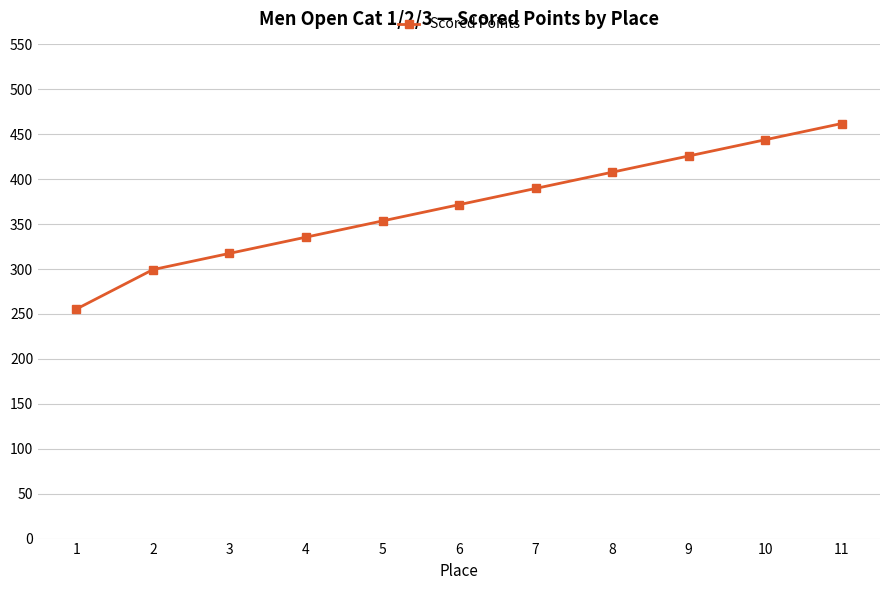

What is the change in value from 1 to 9?

+170.4